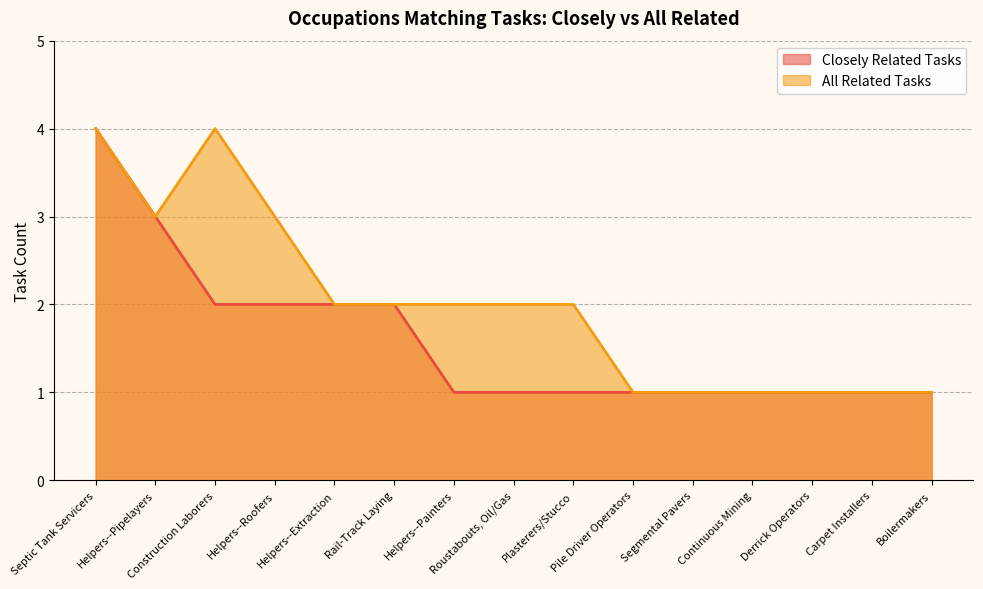

What is the sum of the All Related Tasks values at Segmental Pavers and Helpers--Pipelayers?

4